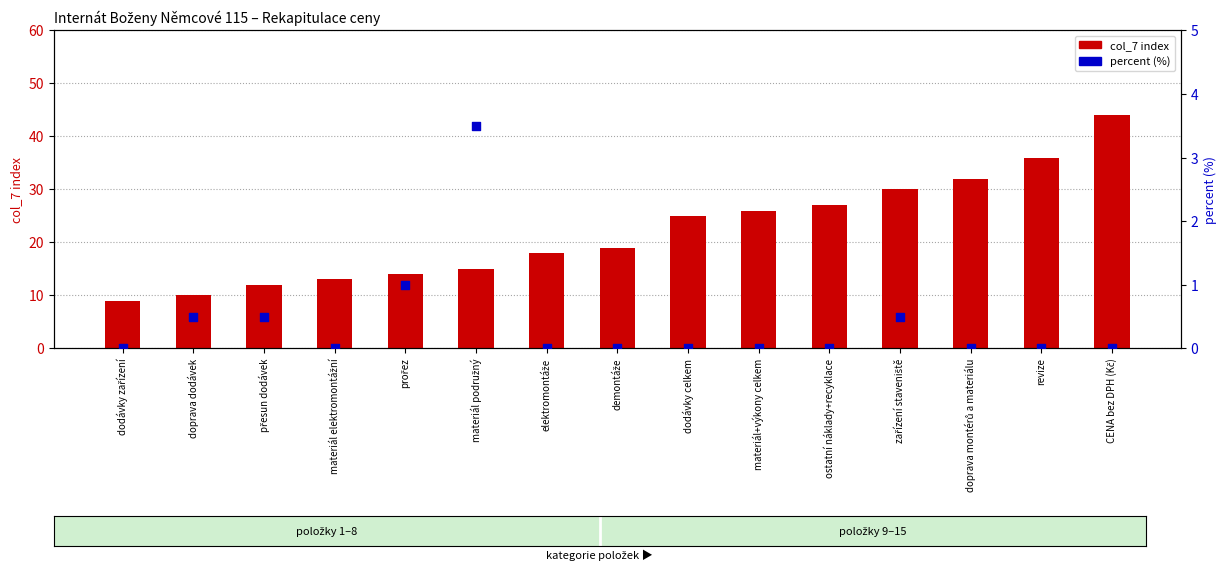

Is the value of percent (%) at materiál elektromontážní greater than the value of col_7 index at dodávky celkem?

No